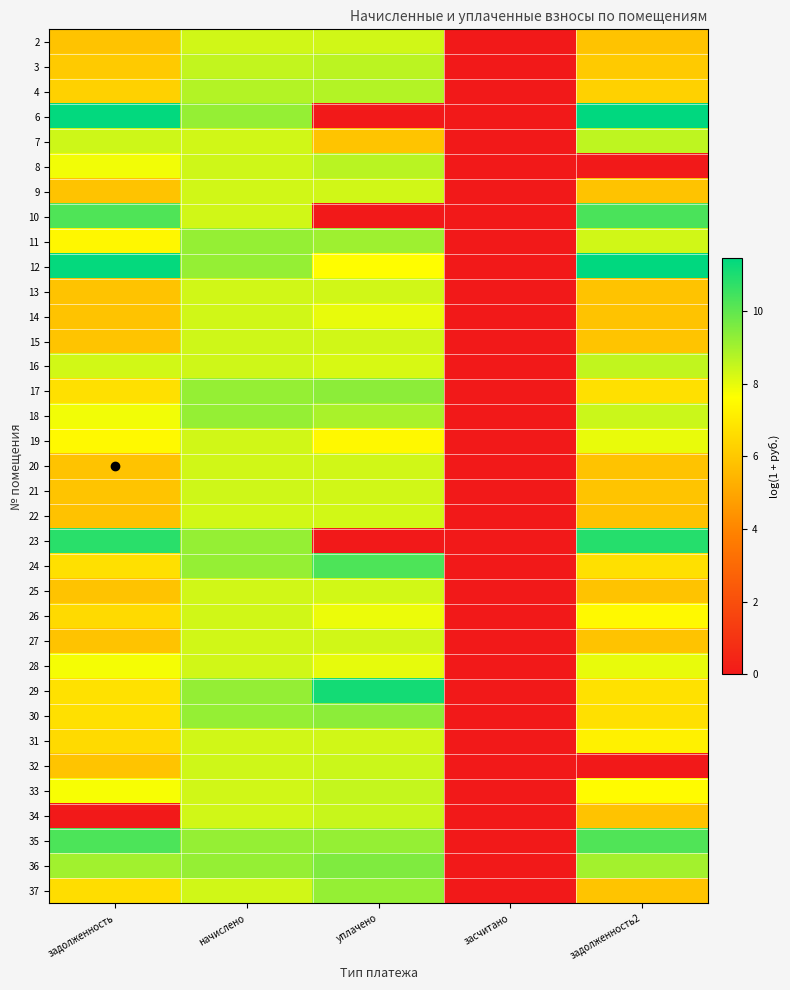

Between начислено and уплачено, which is larger?

начислено